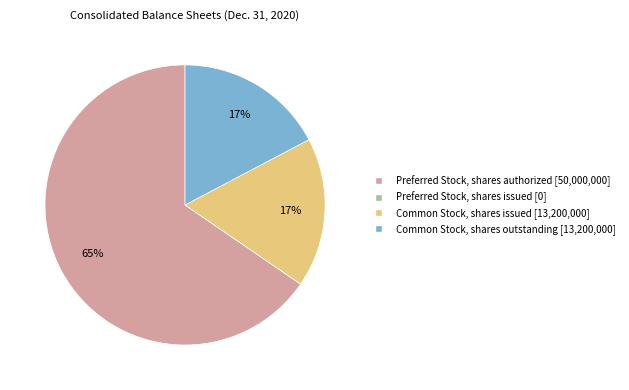

Does any single category account for the majority?

Yes